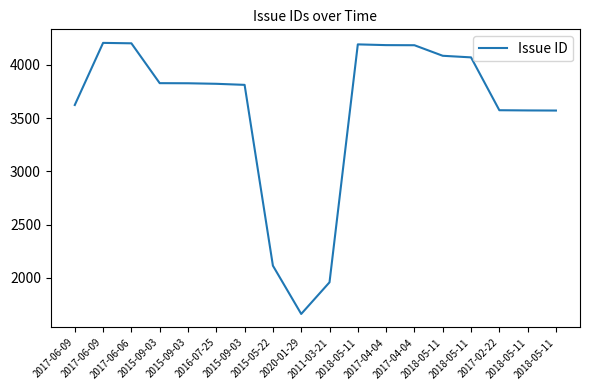

The chart shows a value of 3623 at 2017-06-09. True or false?

True